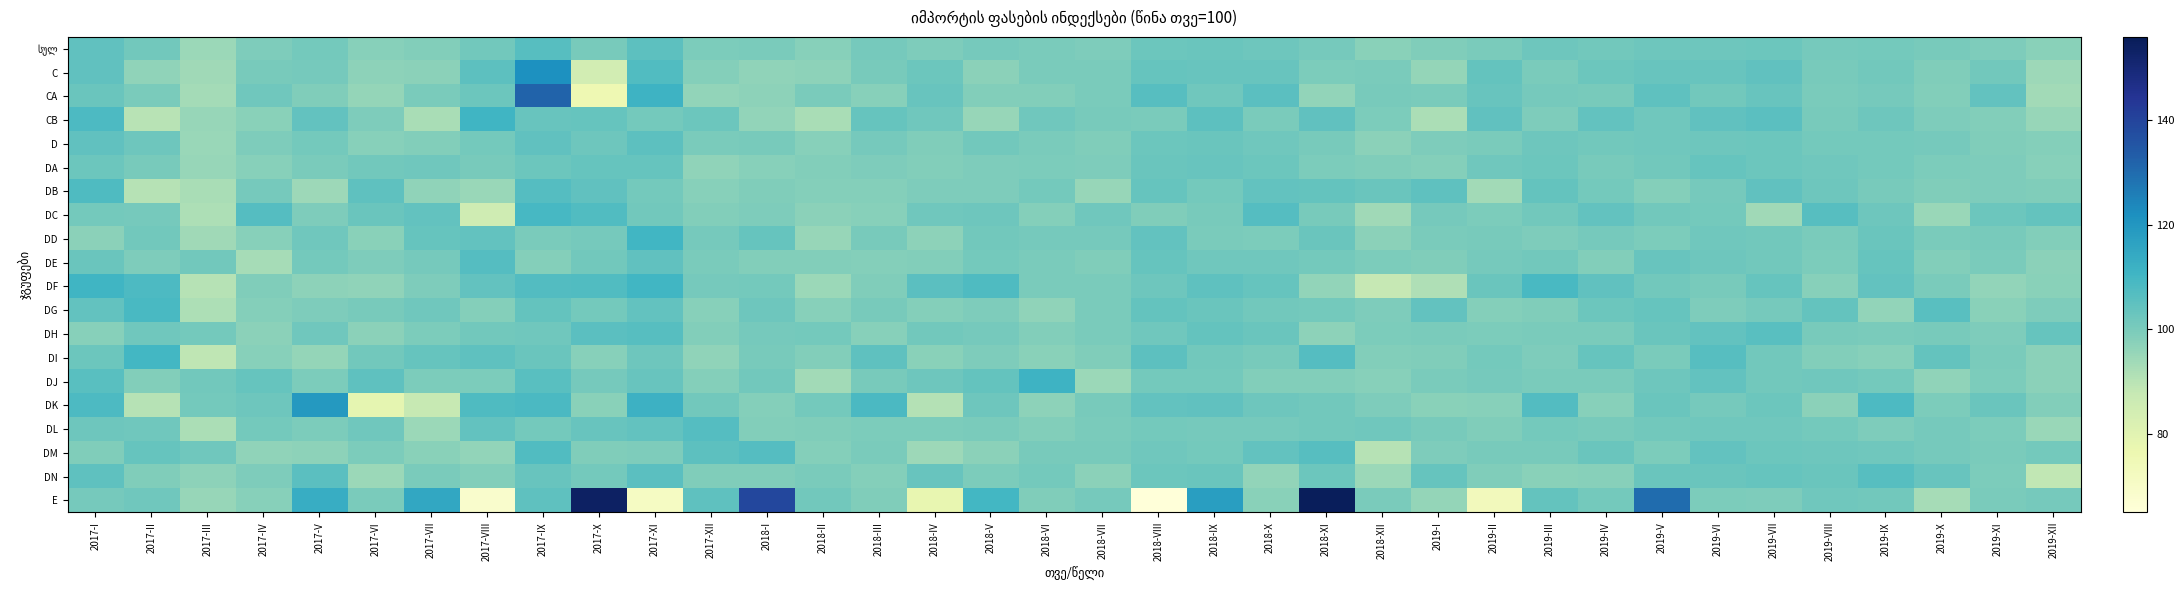

Which has a higher value, 2018-I or 2018-II?

2018-I